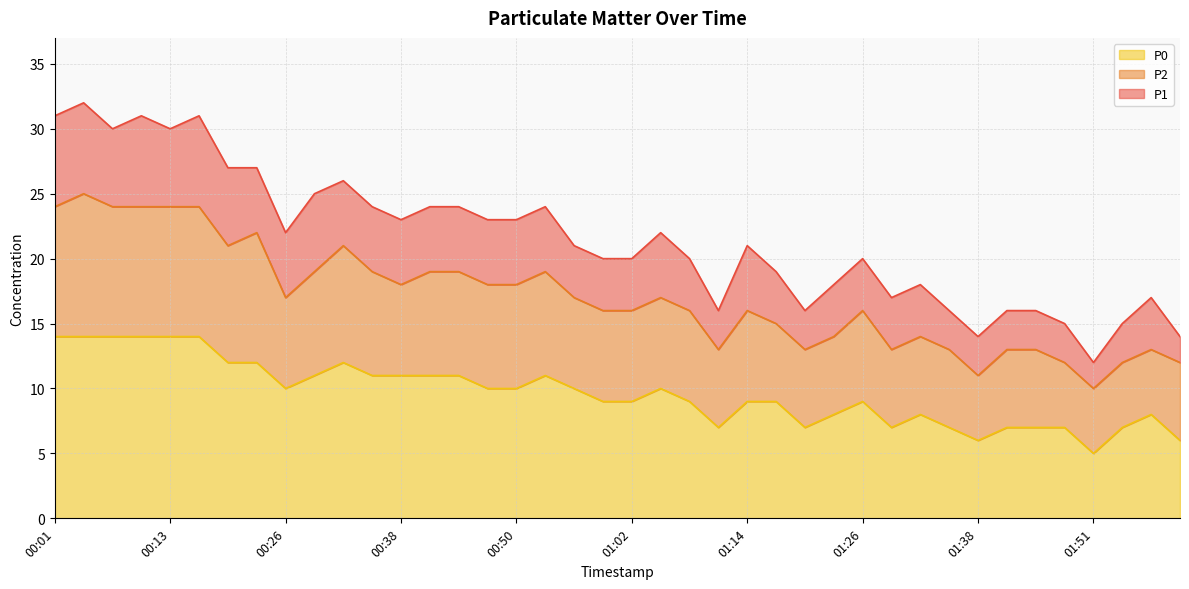

How many data points in P1 are above 21?

19